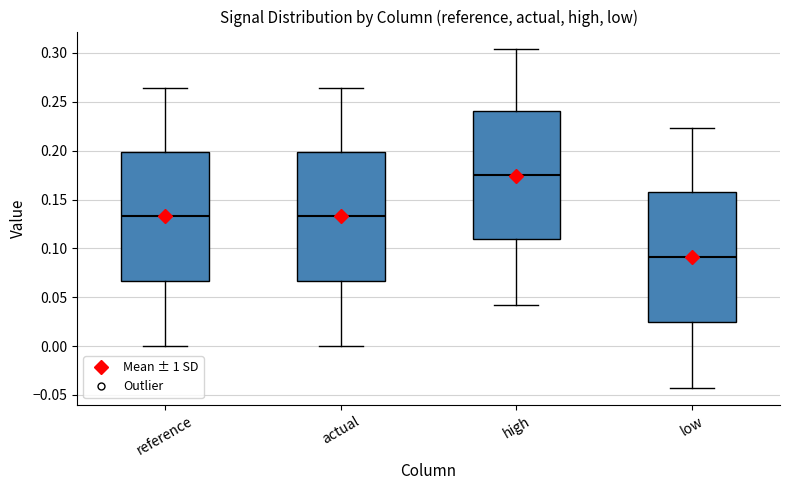

Which box's median line is the highest?

high